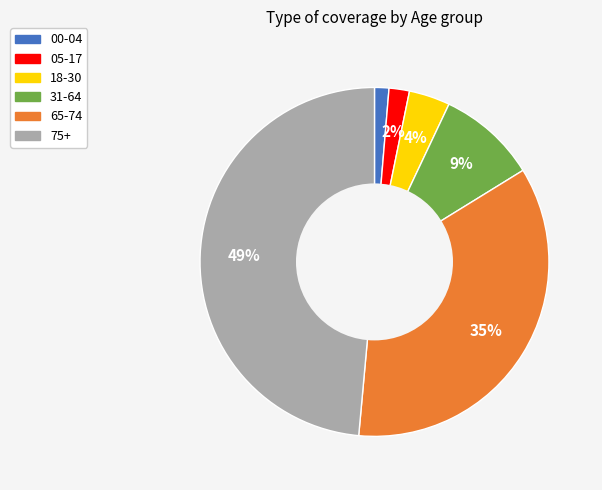

Between 65-74 and 05-17, which is larger?

65-74